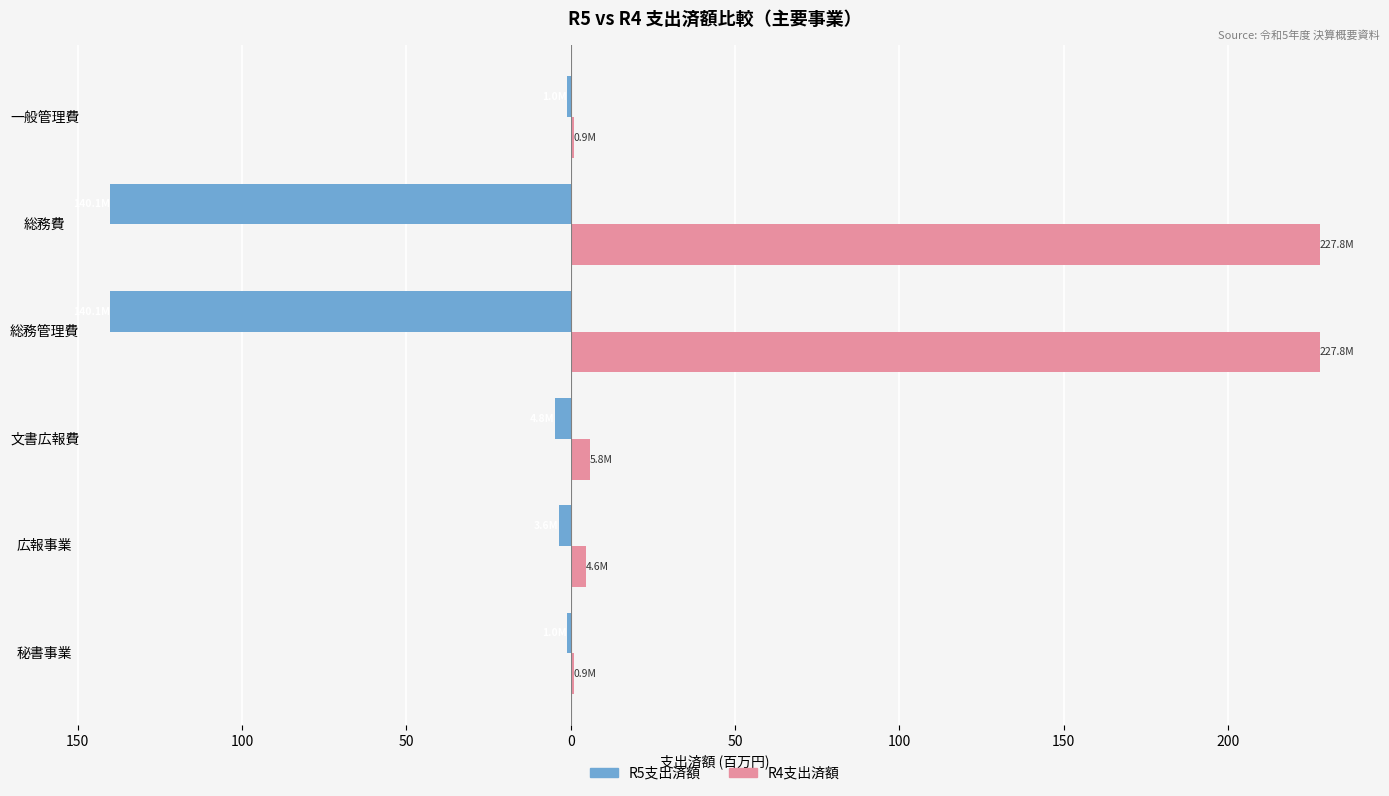

What is the highest value of the R4支出済額 series?

227.8